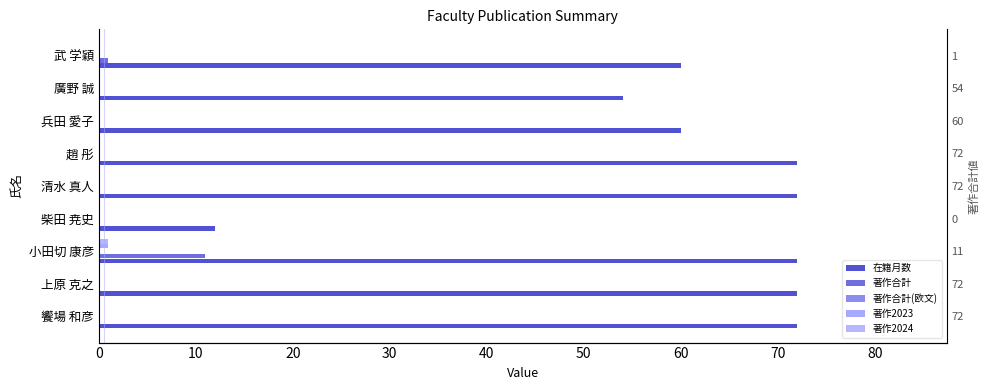

Is it true that 著作合計(欧文) equals 0.2 at 40?

False